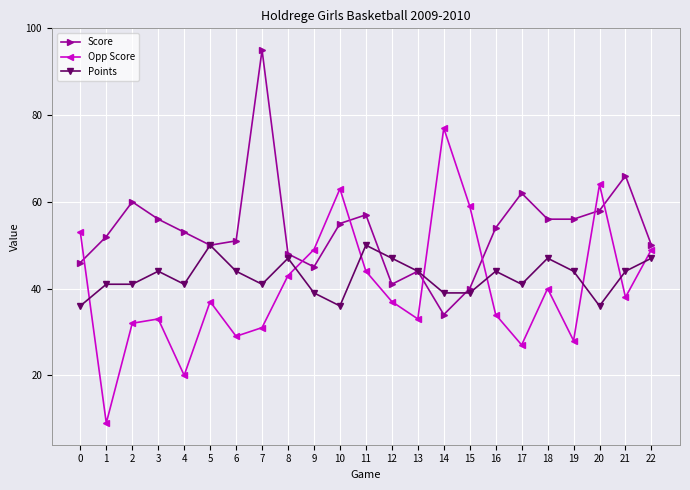

How many lines are shown in the chart?

3